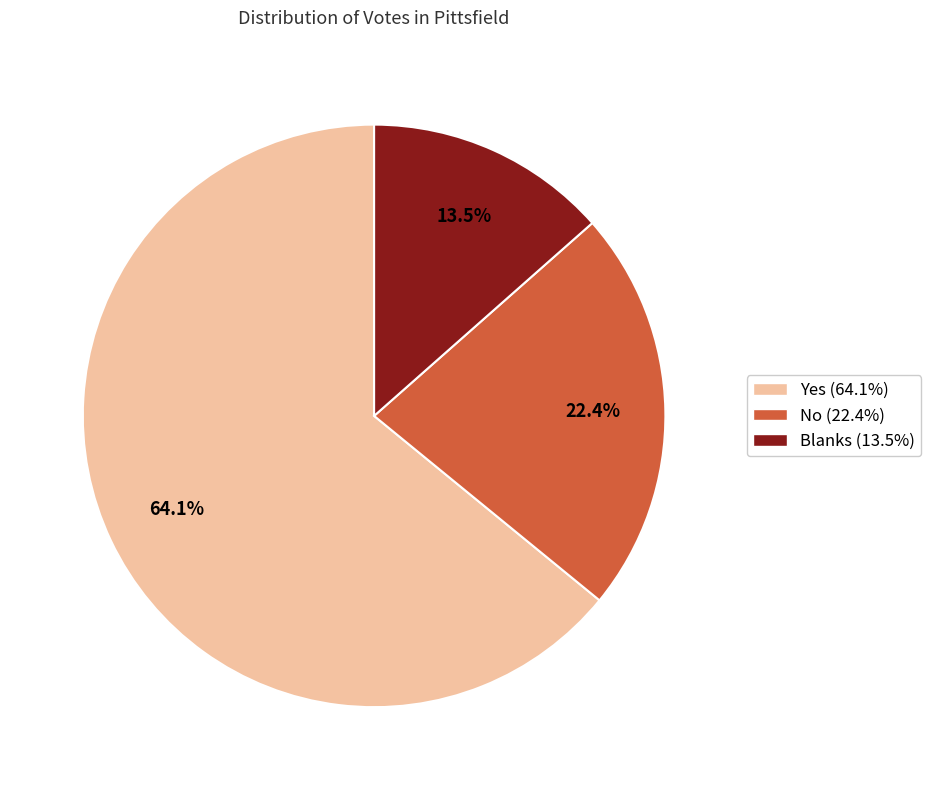

How many slices are in this pie chart?

3